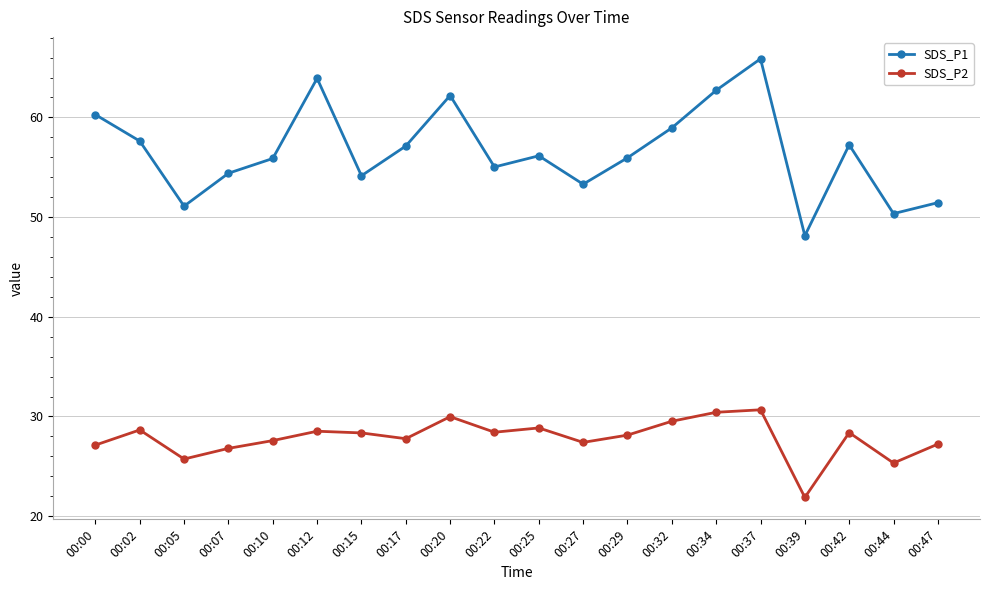

At which category does the chart reach its peak across all series?

00:37